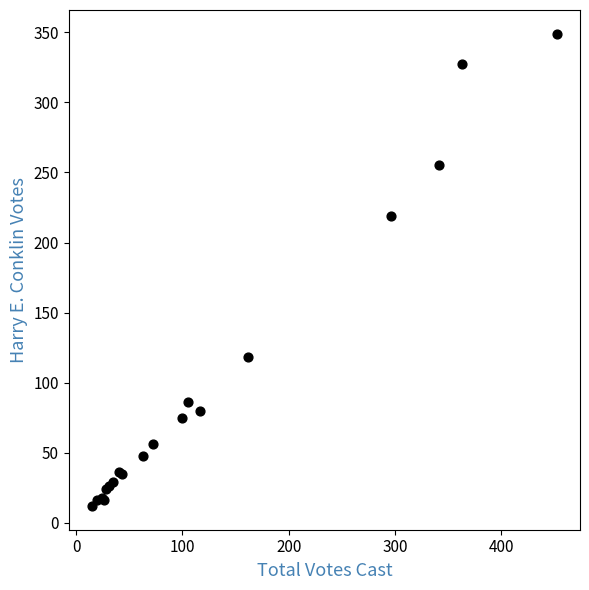

What Y value in the scatter plot is closest to 180?

219